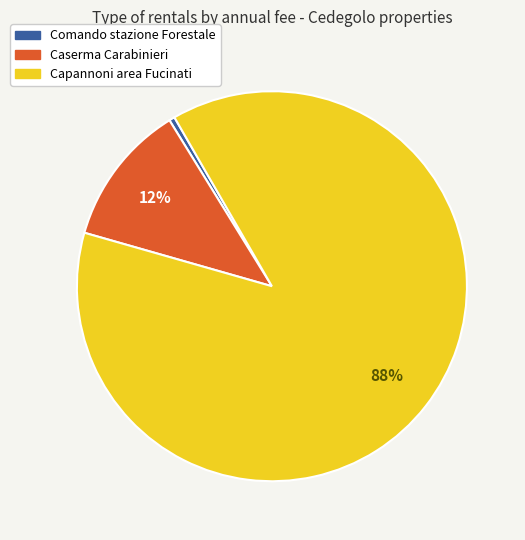

What is the smallest slice in the pie chart?

Comando stazione Forestale